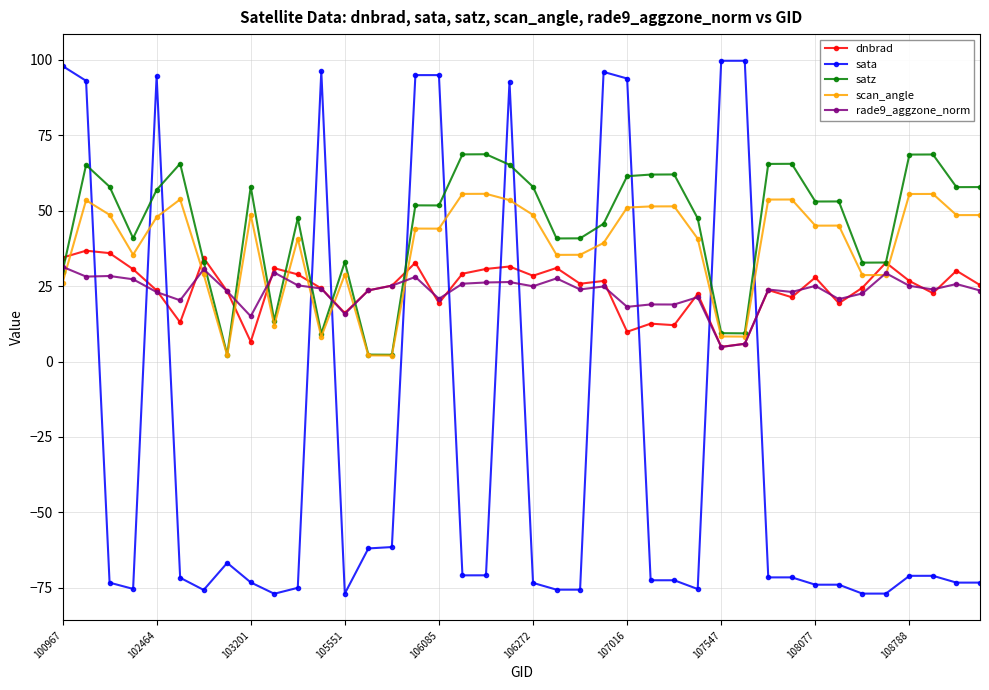

What is the difference between the second highest and minimum values in the sata series?

176.7